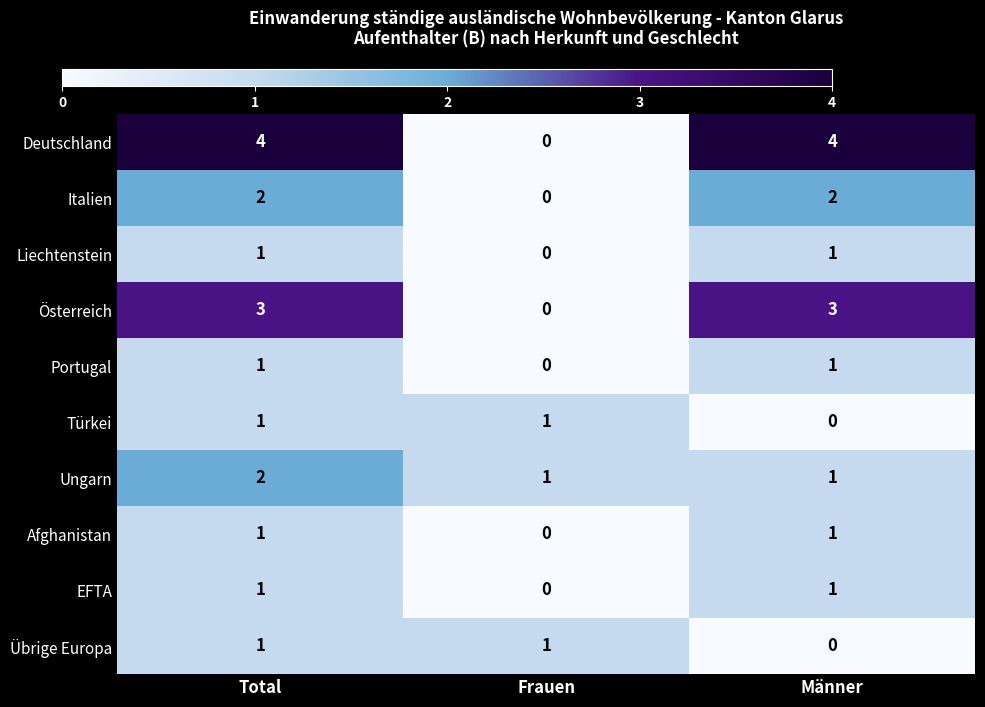

What is the total value across all series at Männer?

14